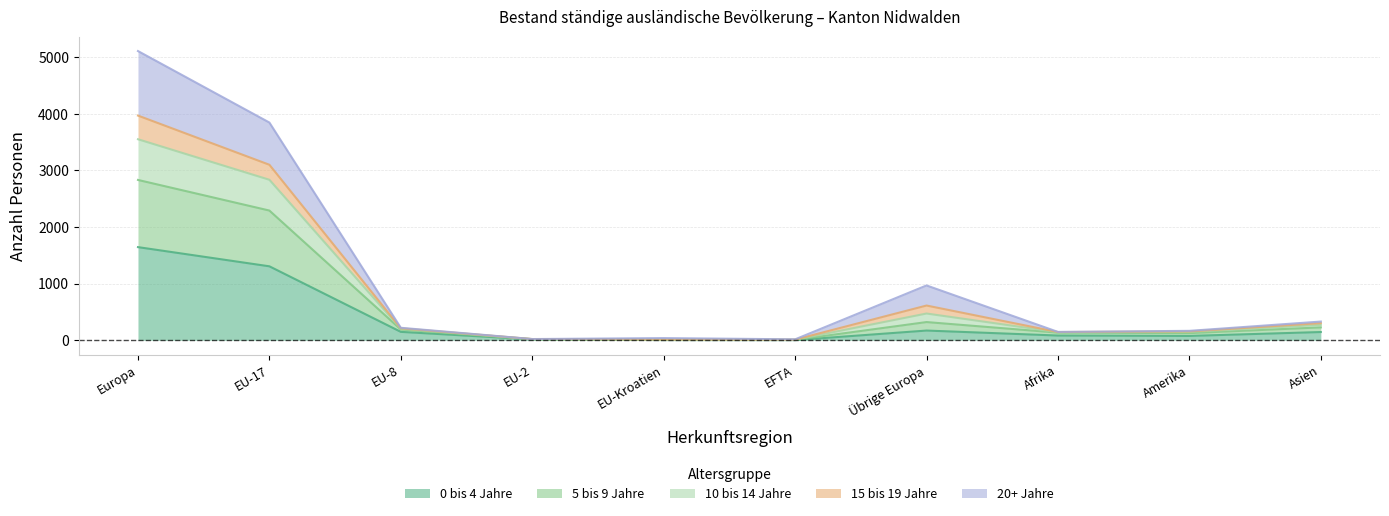

Is it true that 20+ Jahre equals 13 at EU-Kroatien?

True